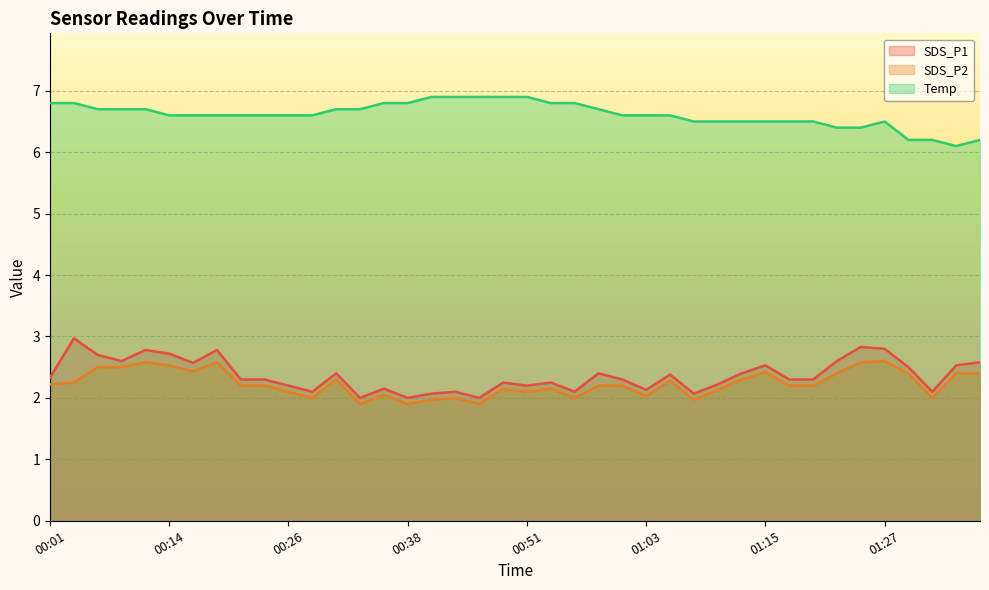

What is the total value across all series at 01:08?

10.5